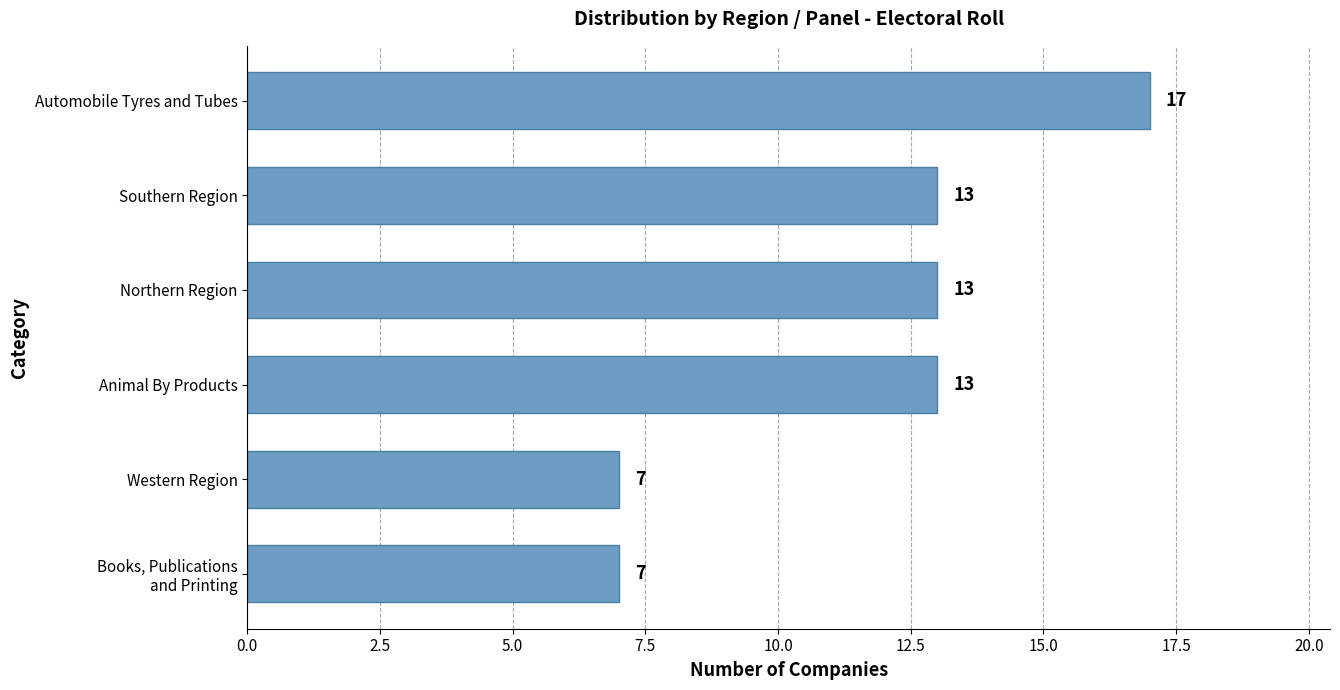

How many values are between 7 and 13?

5